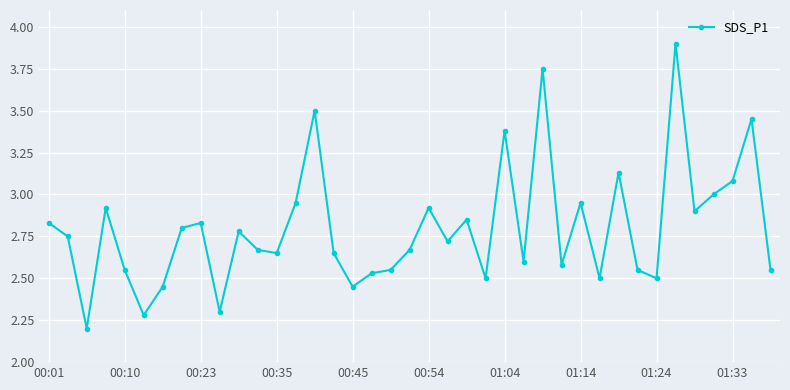

Does the chart display data point markers on the line(s)?

Yes